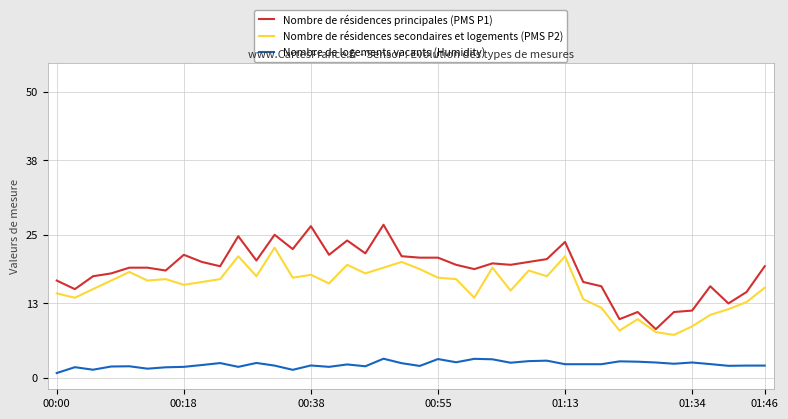

List the series in order of their overall mean, lowest first.

Nombre de logements vacants (Humidity), Nombre de résidences secondaires et logements (PMS P2), Nombre de résidences principales (PMS P1)